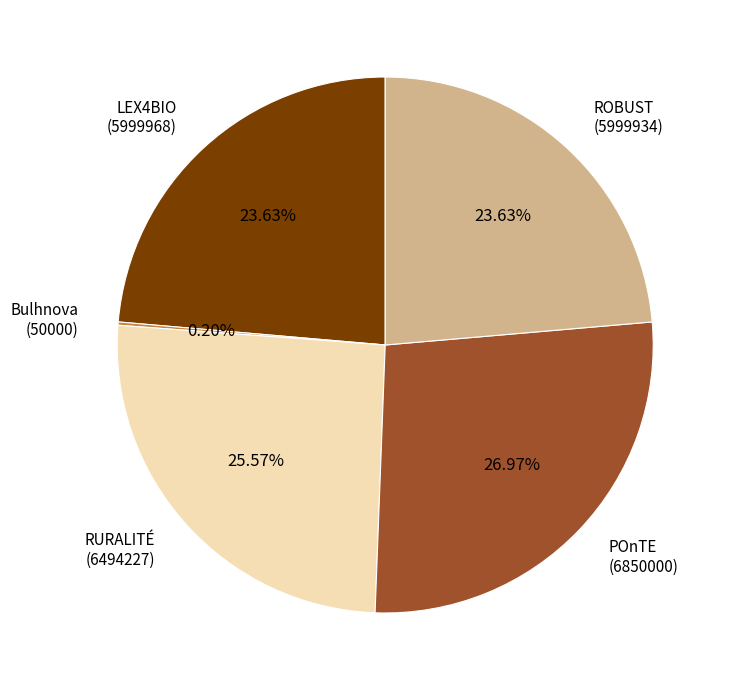

Combined, do ROBUST (5999934) and LEX4BIO (5999968) account for over 50%?

No